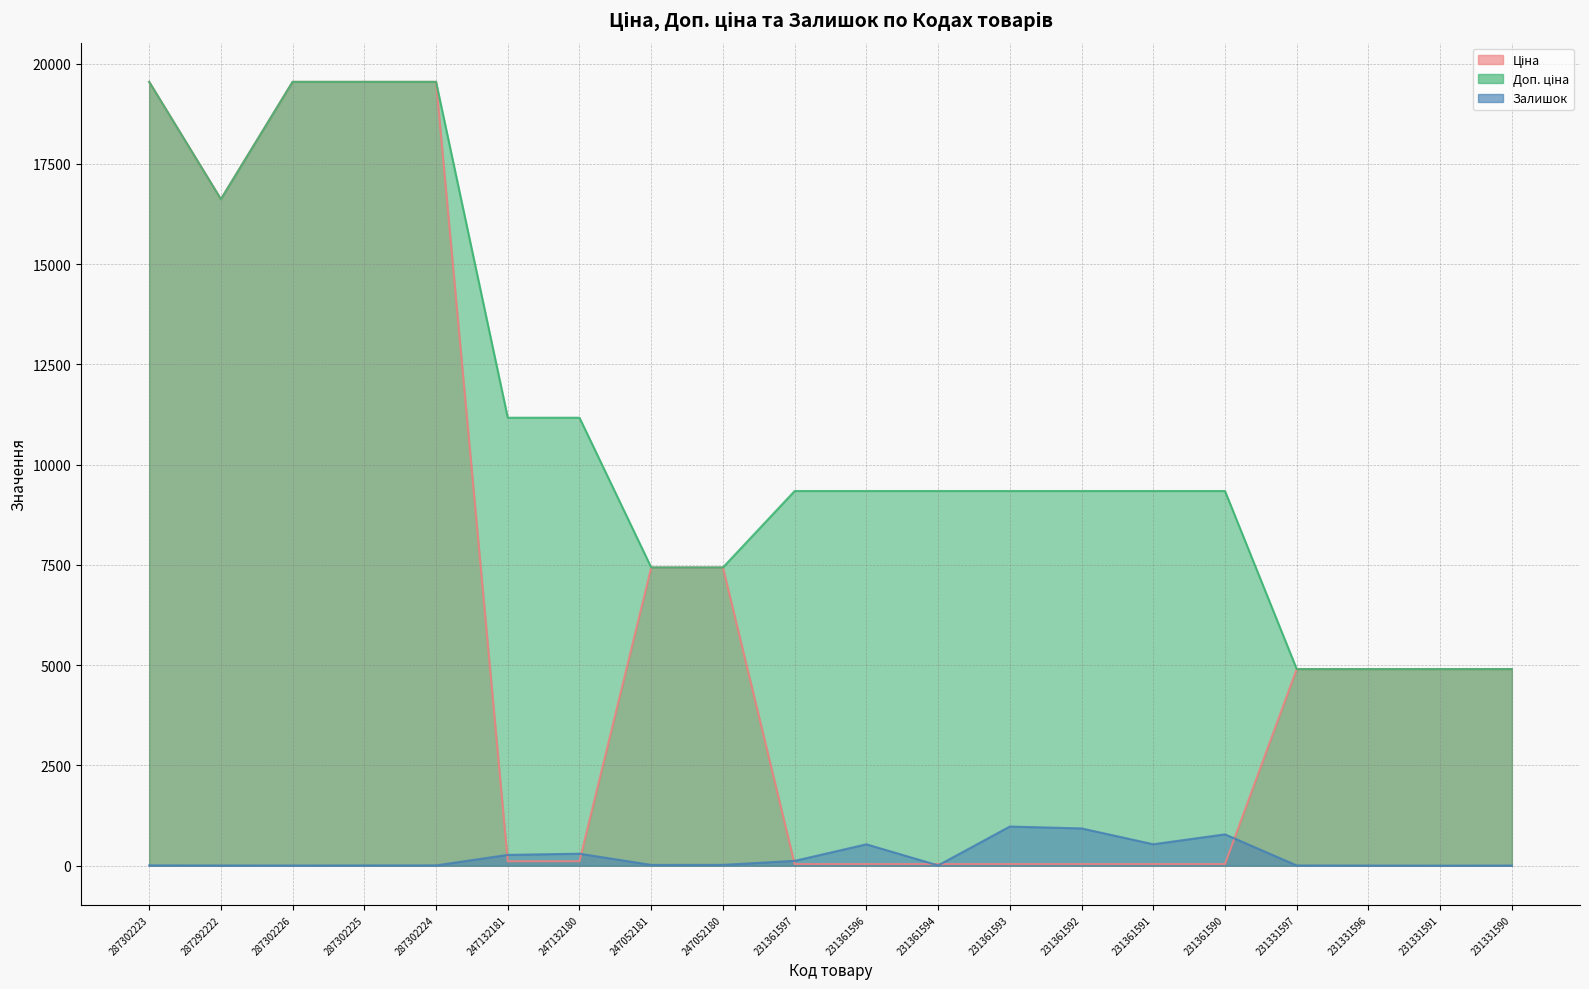

Which category has the highest value across all series?

287302223